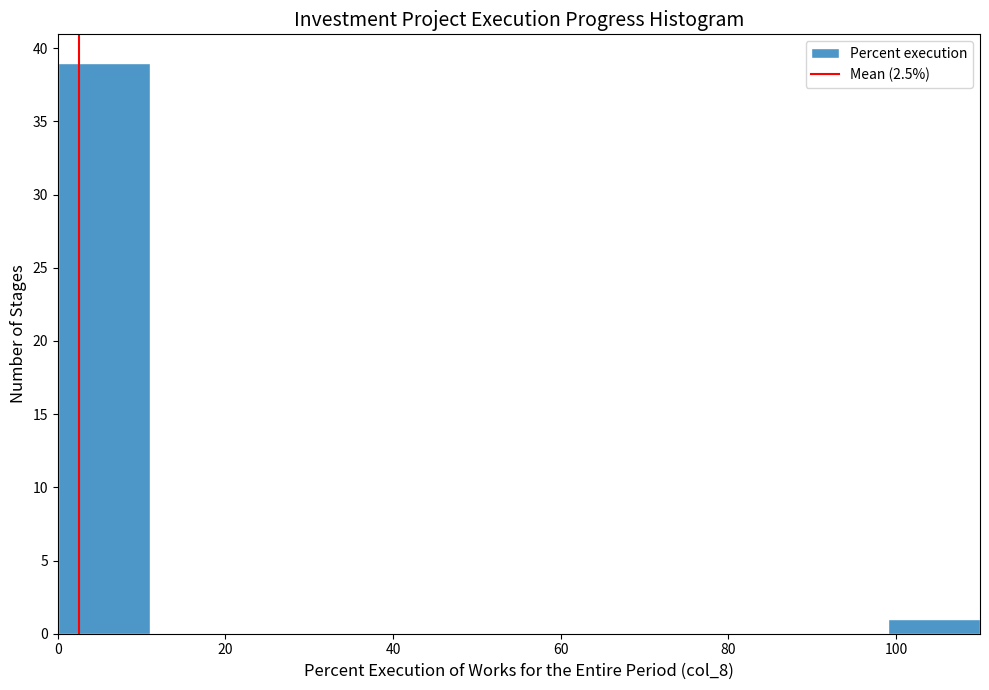

How tall is the bar that spans 99 to 110 on the x-axis? Neither the bar edges nor the heights are printed on the chart, so give them approximately, as read against the axes.

1